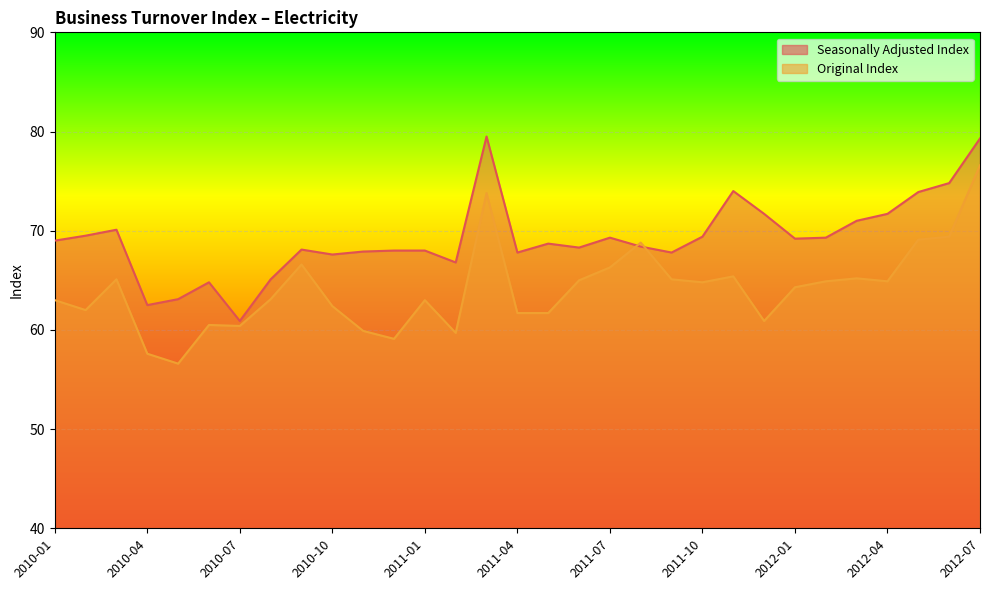

What is the spread (max minus min) of values at 2012-03?

5.8